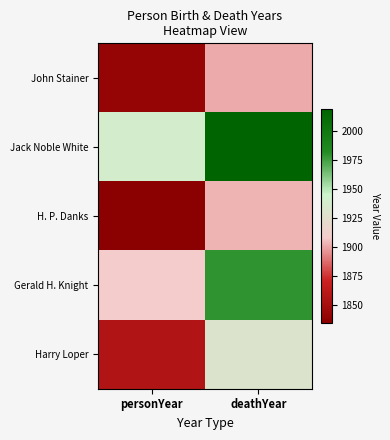

Rank the series at deathYear from lowest to highest value.

John Stainer, H. P. Danks, Harry Loper, Gerald H. Knight, Jack Noble White